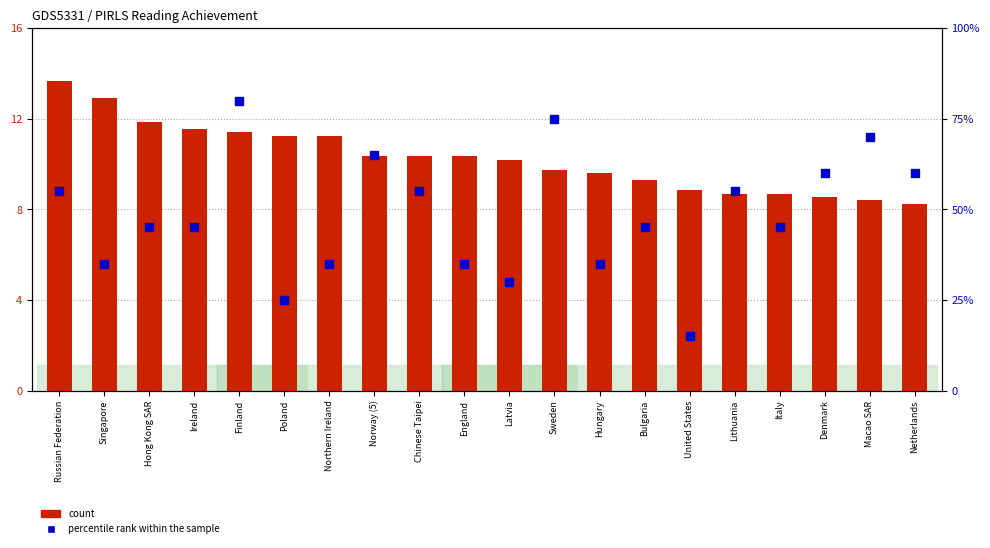

Which series has the widest spread of Y values?

percentile rank within the sample